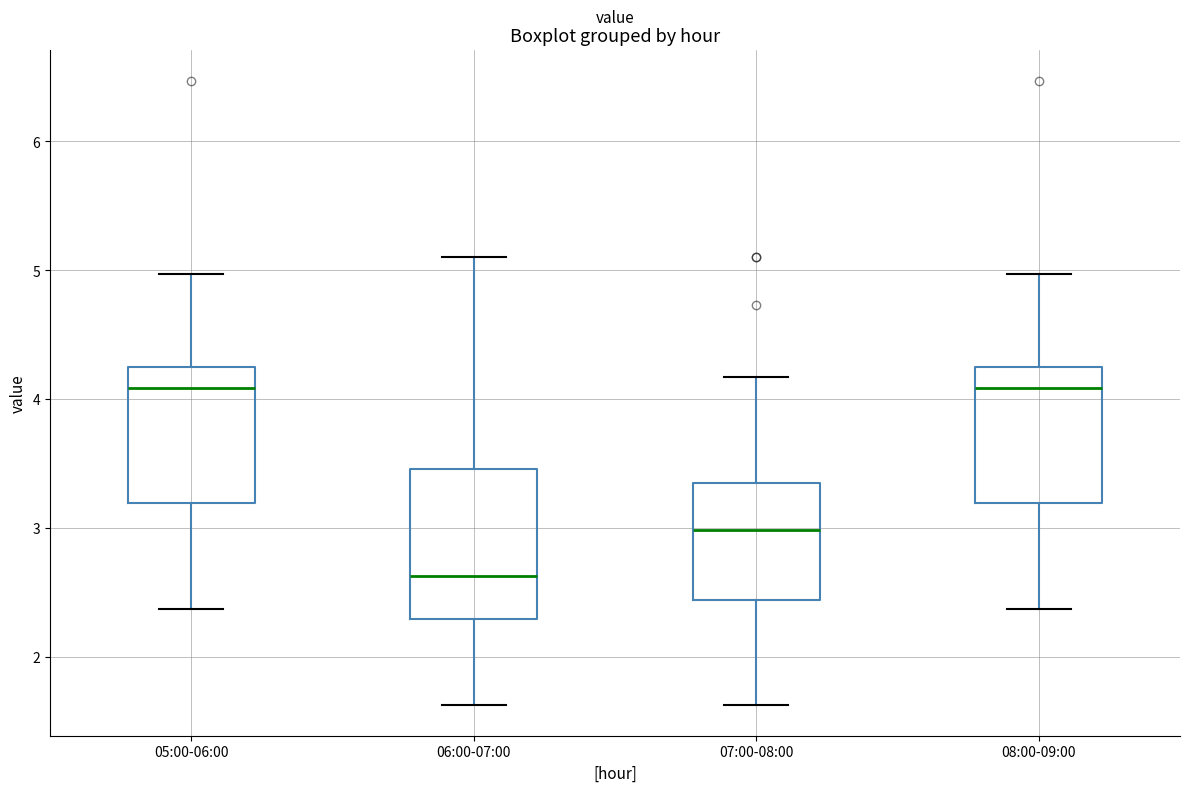

Which box's median line is the lowest?

06:00-07:00